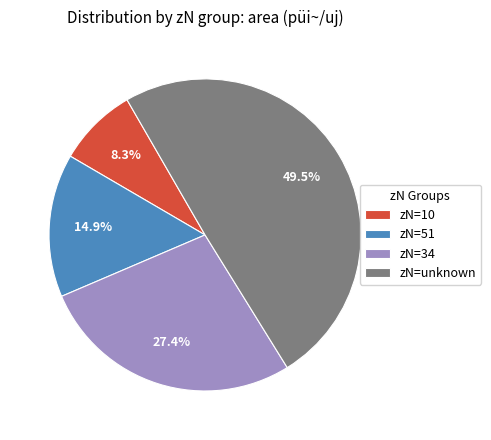

Which slice is the smallest?

zN=10